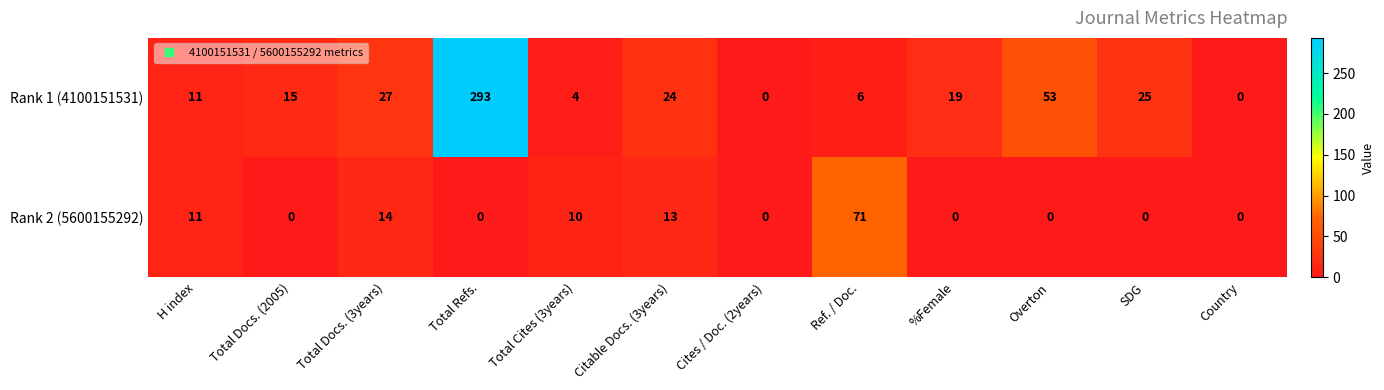

Which category has the highest value in the Rank 1 (4100151531) series?

Total Refs.